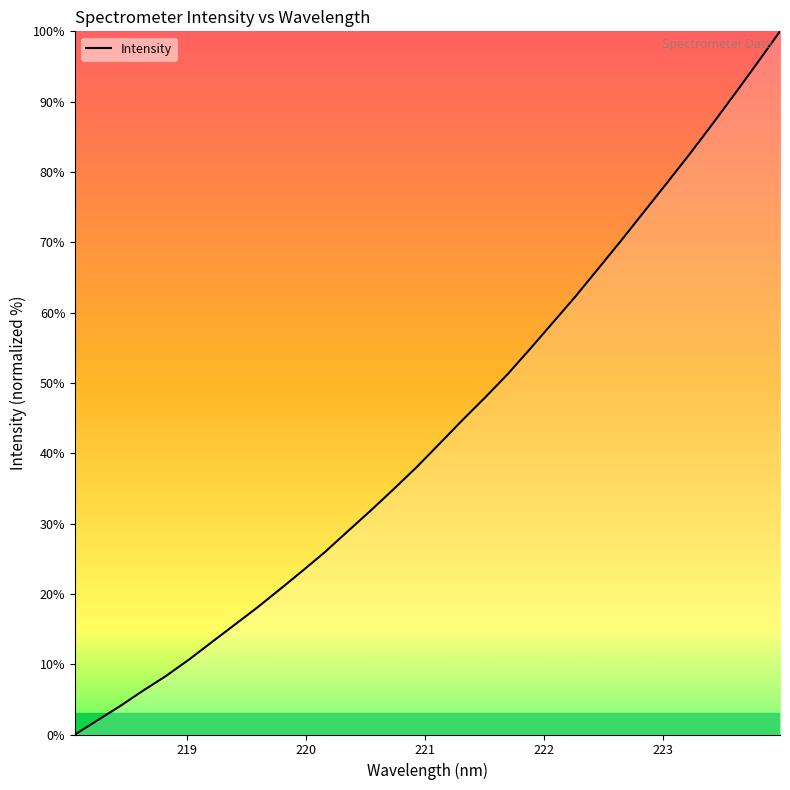

What is the greatest value displayed?

100.0